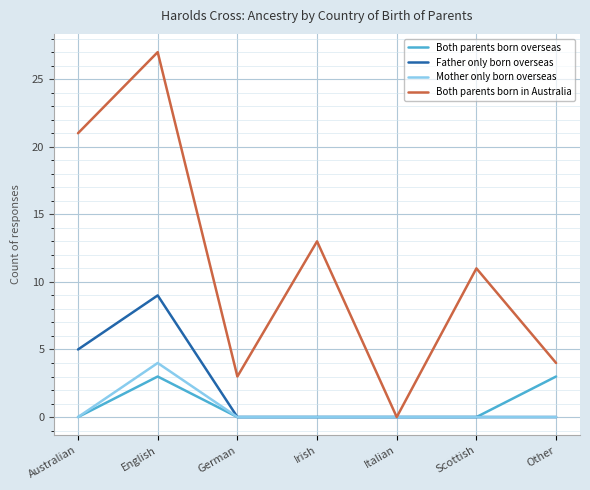

Reading right to left, what are all the values shown in this chart?

Both parents born overseas: 3	0	0	0	0	3	0
Father only born overseas: 0	0	0	0	0	9	5
Mother only born overseas: 0	0	0	0	0	4	0
Both parents born in Australia: 4	11	0	13	3	27	21